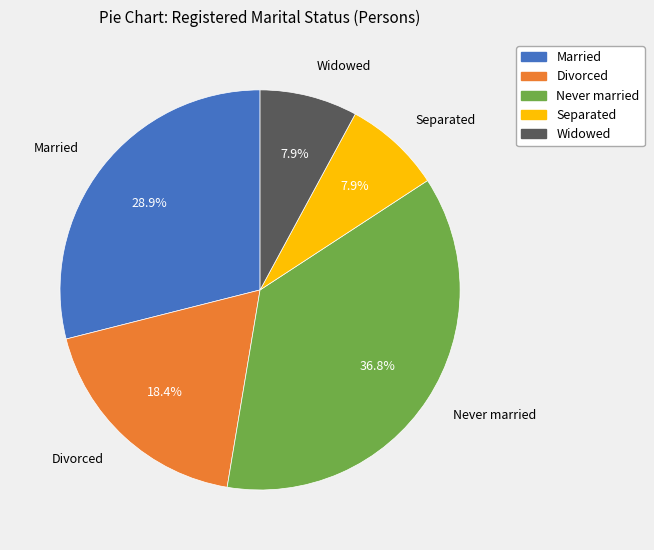

How many slices are in this pie chart?

5